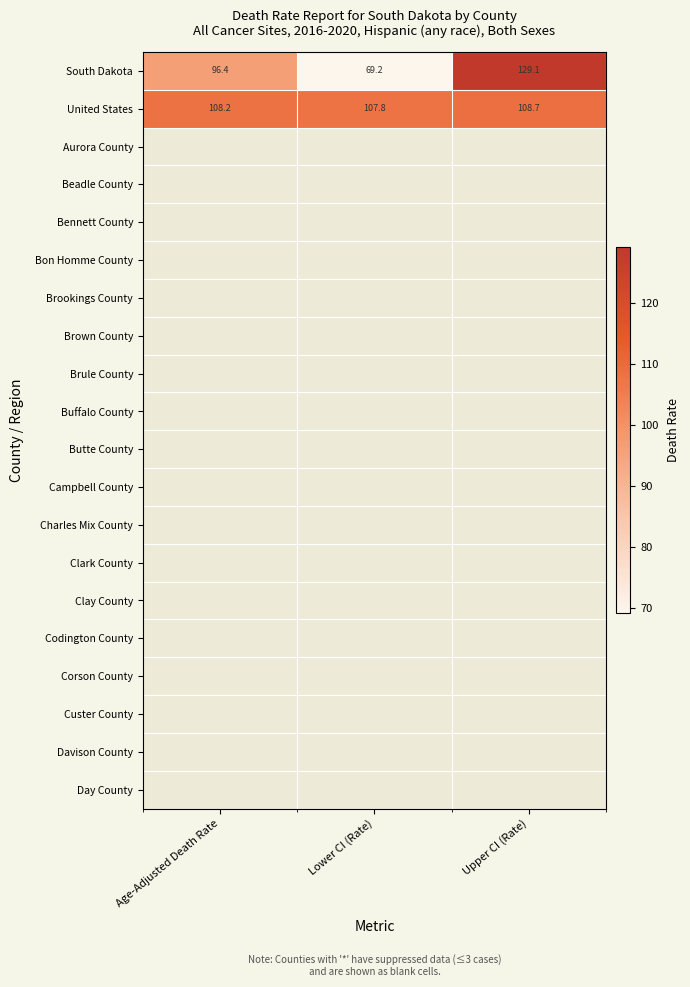

At how many categories does at least one series exceed 78?

3